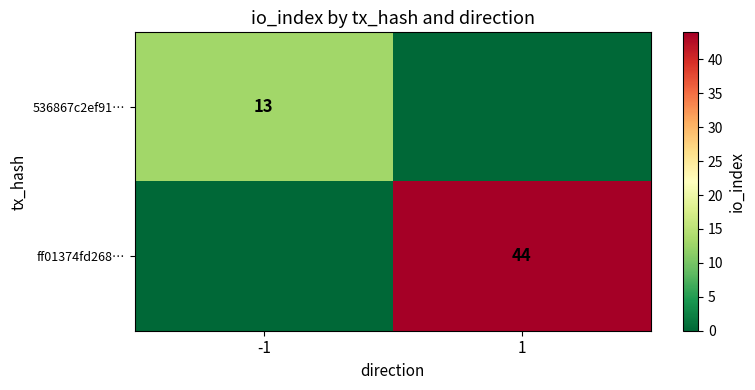

At which category does the chart reach its peak across all series?

1